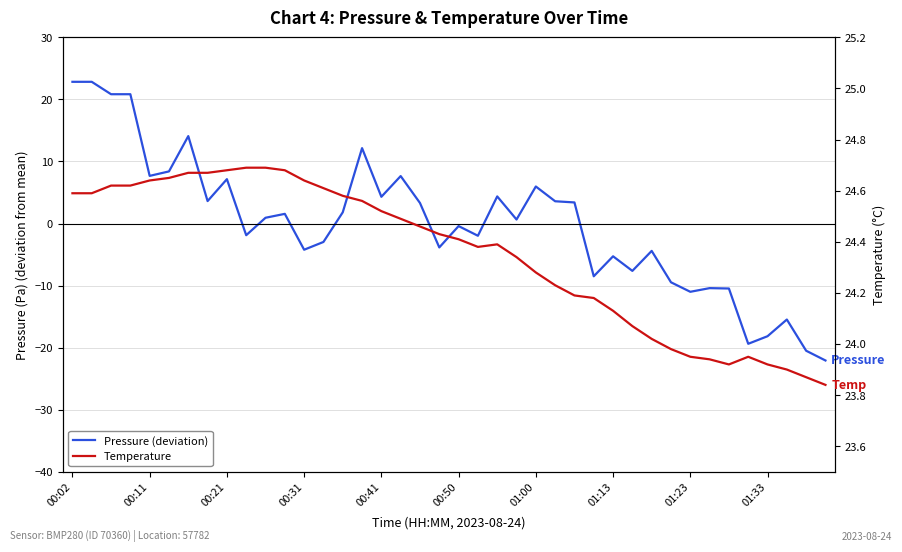

Reading right to left, list all the values displayed in this chart.

Pressure (deviation): -22.1	-20.5	-15.5	-18.2	-19.4	-10.5	-10.4	-11.0	-9.5	-4.4	-7.6	-5.3	-8.5	3.4	3.6	6.0	0.7	4.4	-2.0	-0.4	-3.8	3.3	7.7	4.3	12.2	1.8	-3.0	-4.2	1.6	0.9	-1.9	7.2	3.6	14.1	8.4	7.7	20.8	20.8	22.8	22.8
Temperature: 23.8	23.9	23.9	23.9	23.9	23.9	23.9	23.9	24.0	24.0	24.1	24.1	24.2	24.2	24.2	24.3	24.3	24.4	24.4	24.4	24.4	24.5	24.5	24.5	24.6	24.6	24.6	24.6	24.7	24.7	24.7	24.7	24.7	24.7	24.6	24.6	24.6	24.6	24.6	24.6